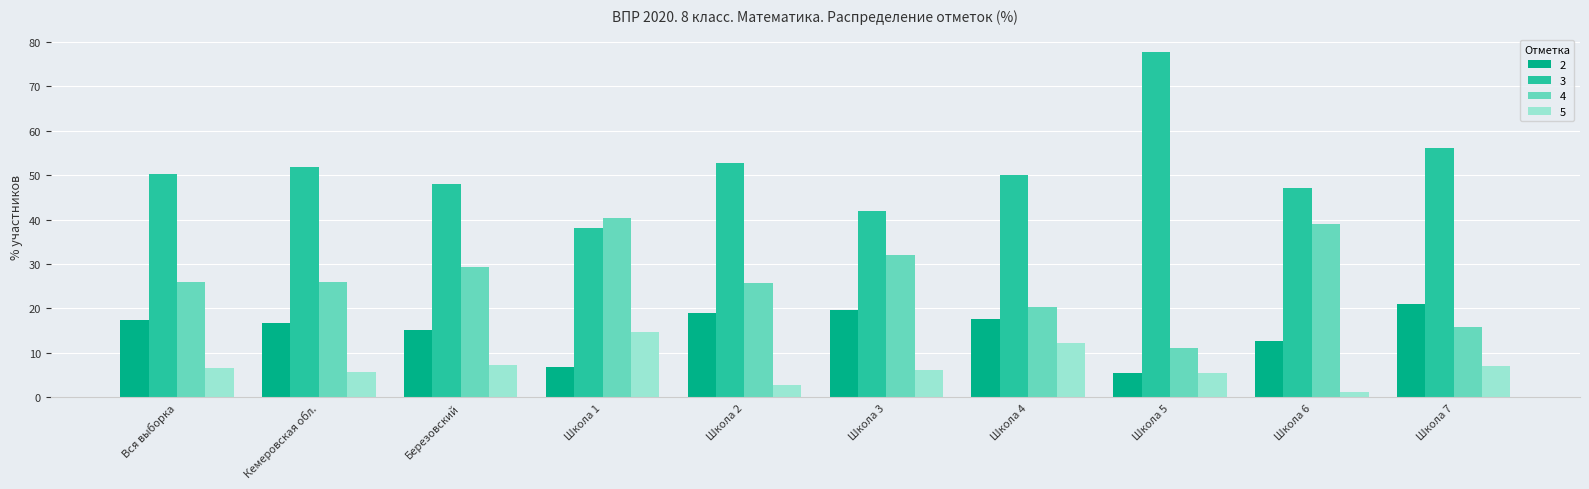

Which label corresponds to the largest value in the chart?

Школа 5